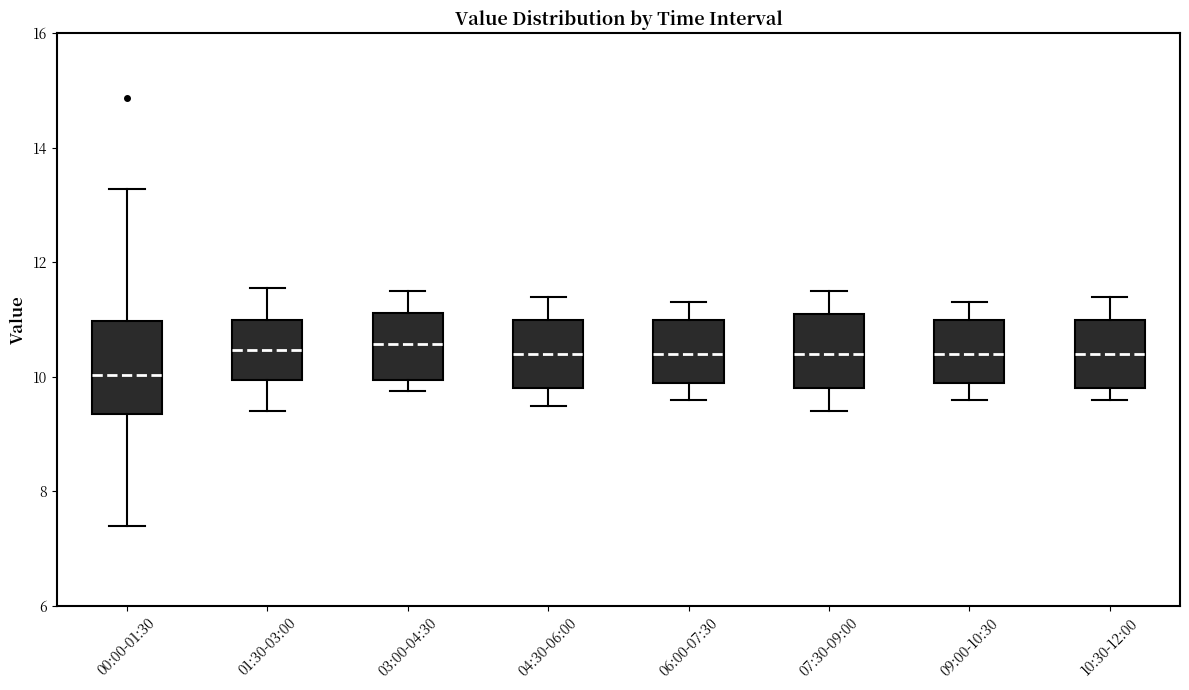

Comparing the boxes themselves (not the whiskers), which one is the tallest?

00:00-01:30